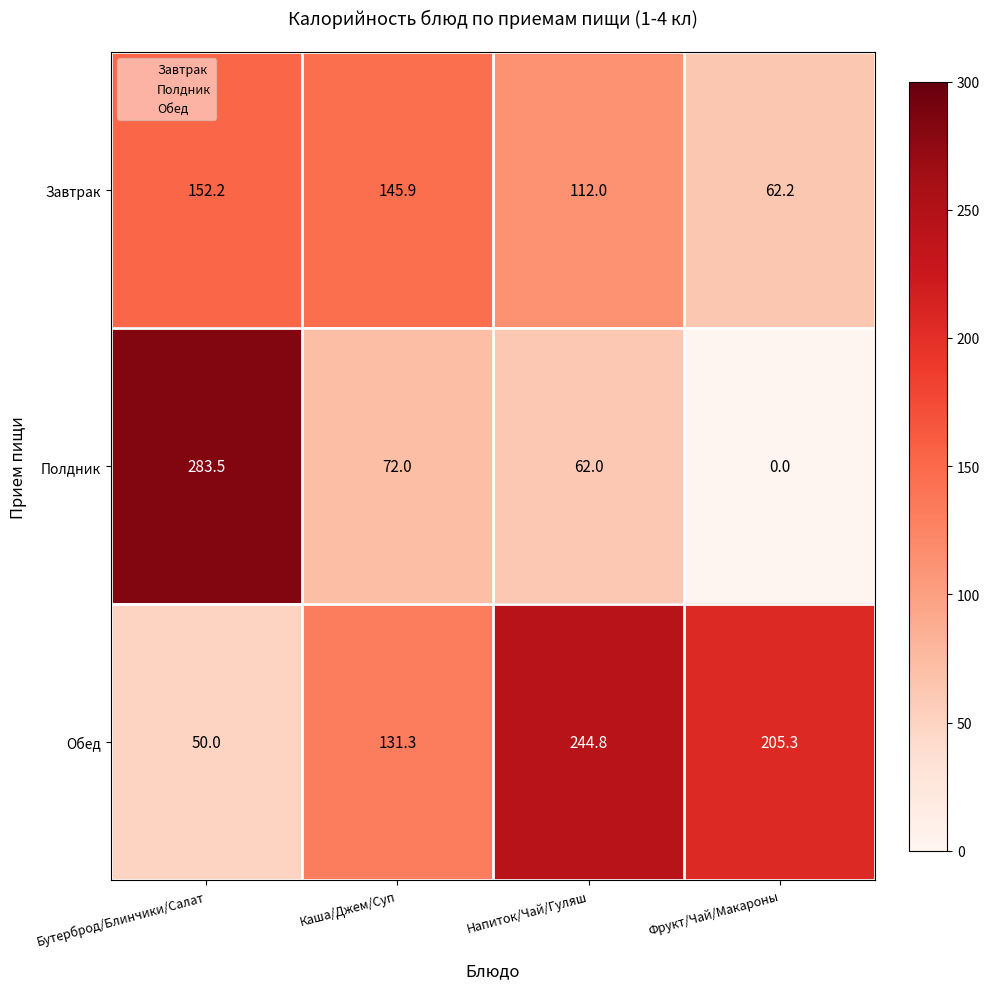

True or false: Полдник has a value of 283.5 at Бутерброд/Блинчики/Салат.

True